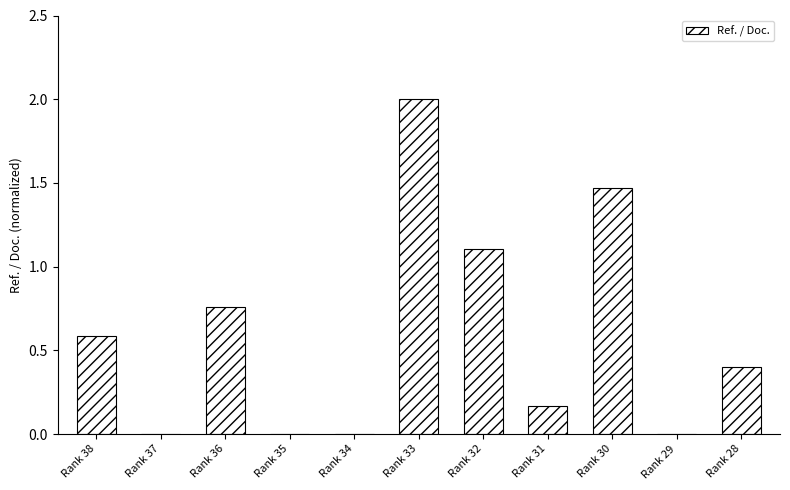

What is the sum of all values?

6.5